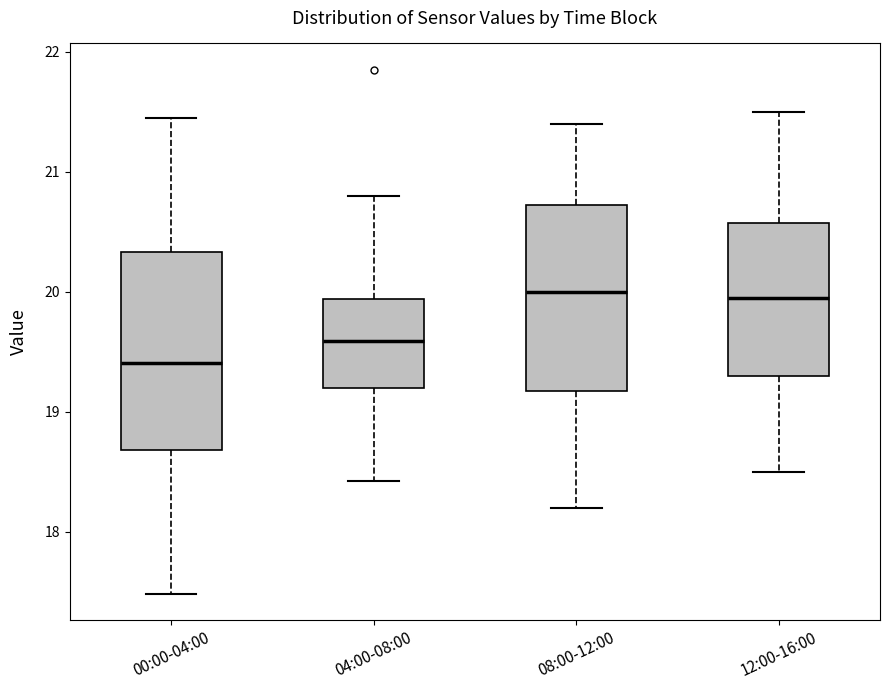

Reading left to right, read every box against the y-axis: the position of its median line, the range the box covers, and the ends of its whiskers. The values are not printed on the chart, so give them approximately, as read against the axis.

00:00-04:00: median 19.4, box 18.7 to 20.3, whiskers 17.5 to 21.5
04:00-08:00: median 19.6, box 19.2 to 19.9, whiskers 18.4 to 20.8
08:00-12:00: median 20.0, box 19.2 to 20.7, whiskers 18.2 to 21.4
12:00-16:00: median 20.0, box 19.3 to 20.6, whiskers 18.5 to 21.5